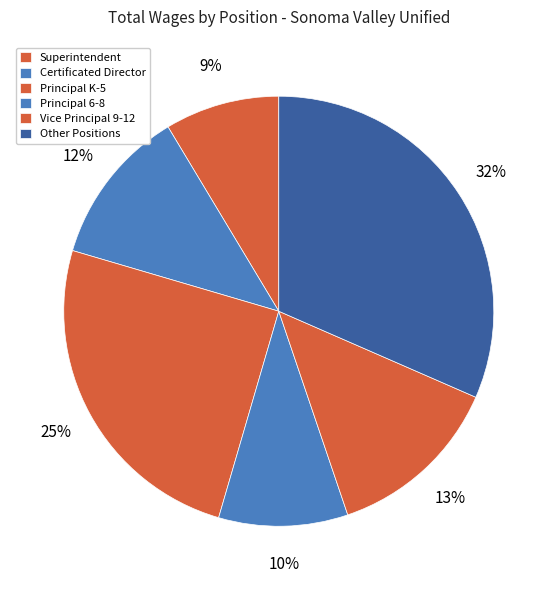

To the nearest percent, what portion does Vice Principal 9-12 represent?

13%